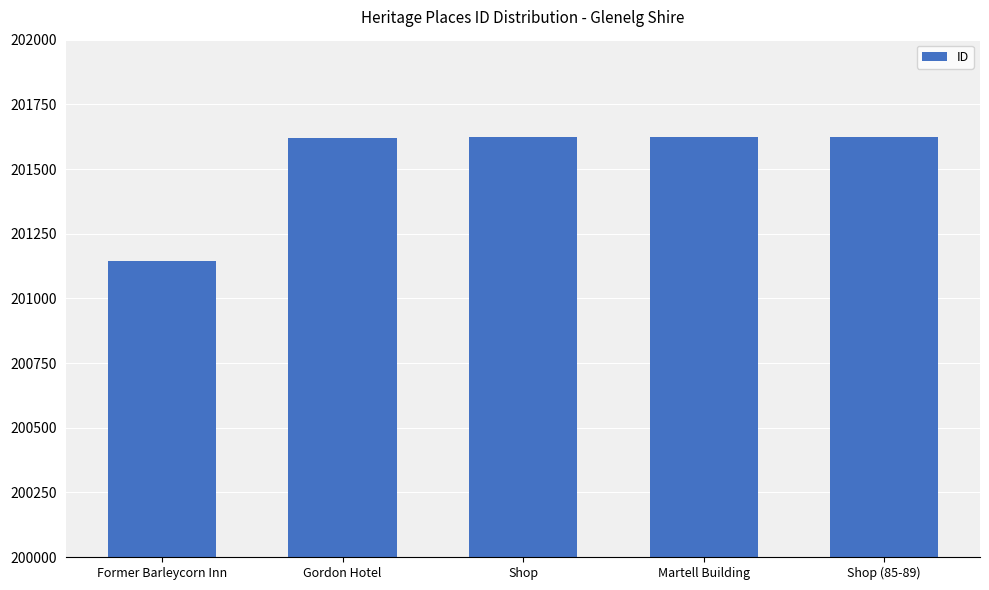

What is the greatest value displayed?

201624